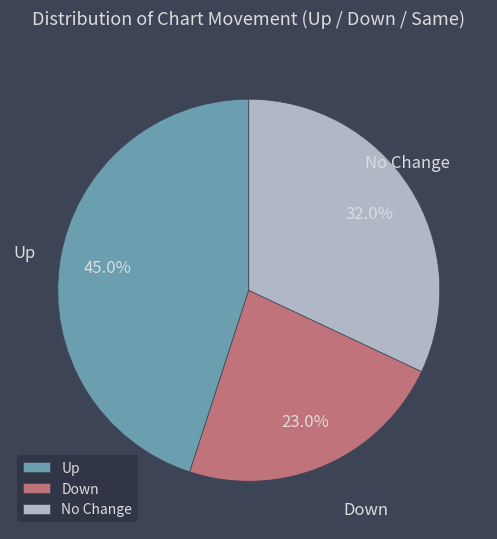

What percentage is NOT represented by Up?

55.0%